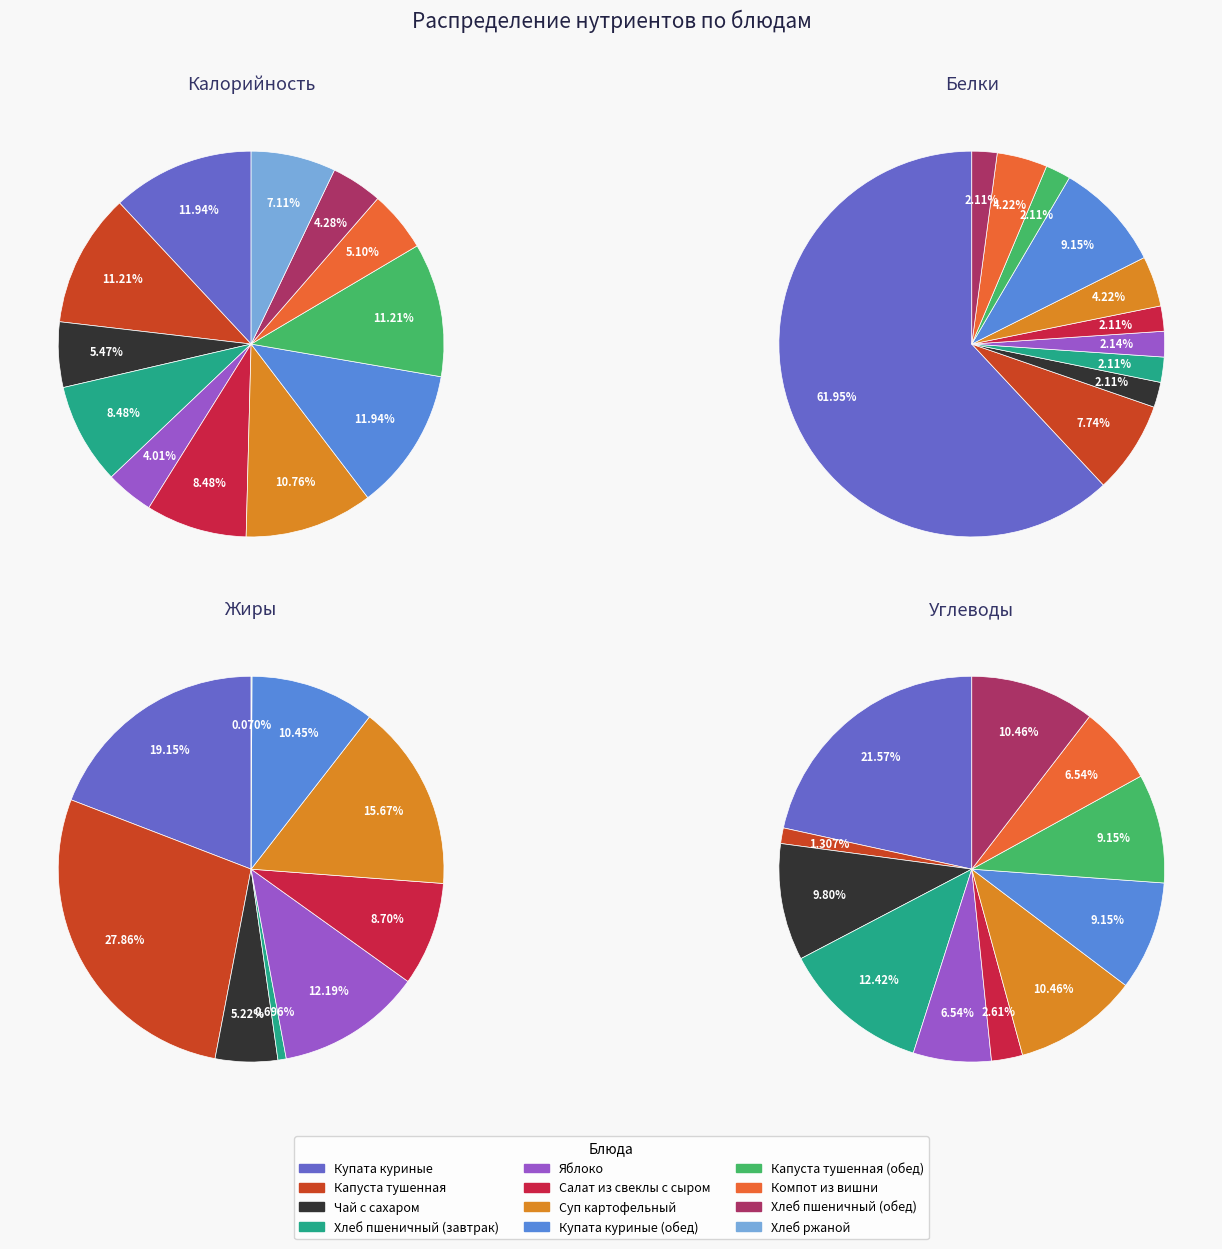

How many slices are in this pie chart?

12